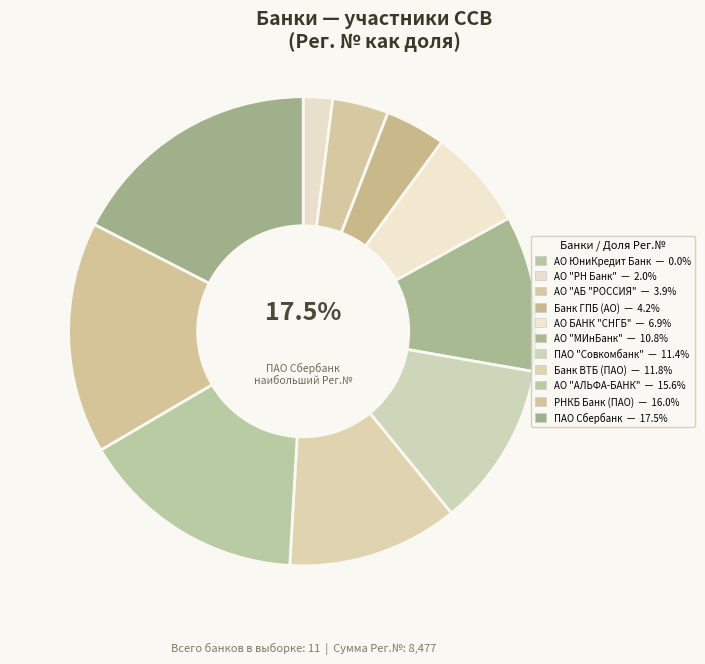

What is the change in value from АО "РН Банк" to АО "АБ "РОССИЯ"?

+158